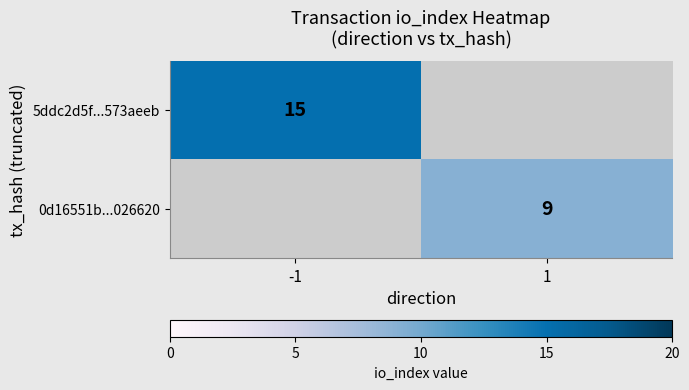

True or false: 0d16551b...026620 has a value of 6 at 1.

False